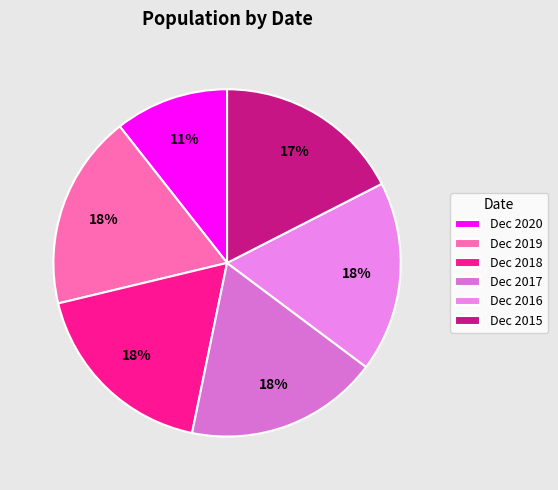

How many slices are in this pie chart?

6